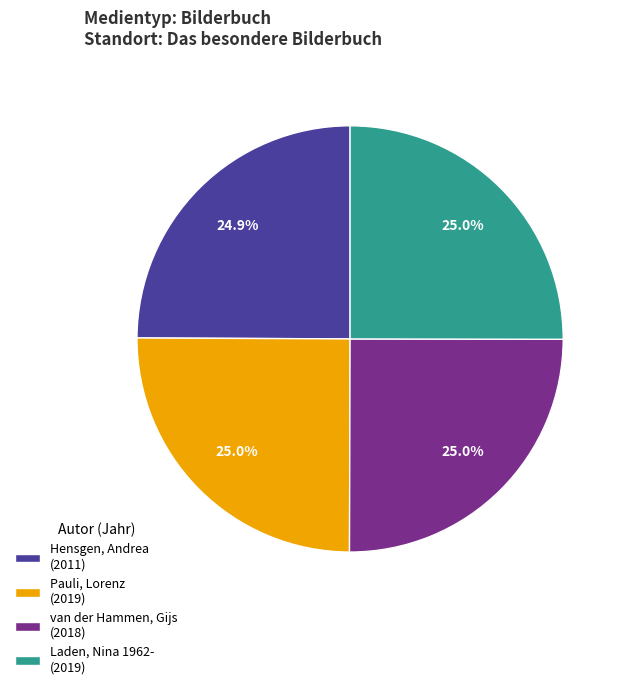

Approximately how many times larger is the value at van der Hammen, Gijs (2018) compared to Pauli, Lorenz (2019)?

1.0